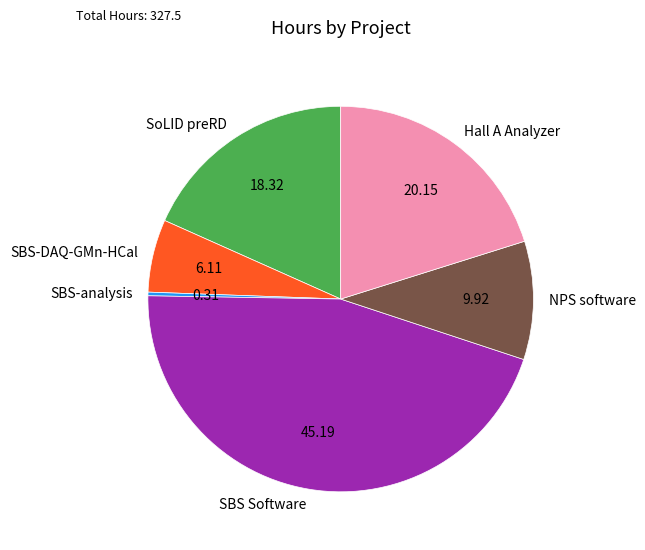

Does SoLID preRD represent more than half of the total?

No